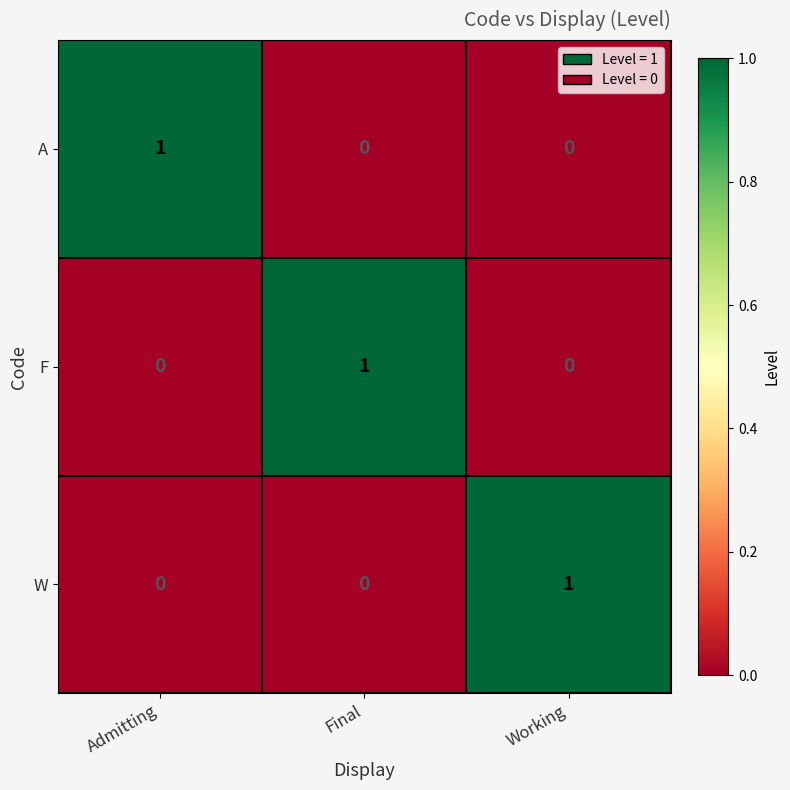

The value of W at Admitting is 0. True or false?

True